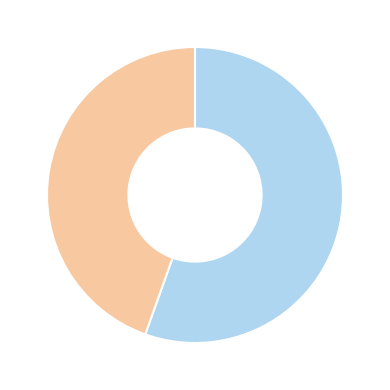

Is there any slice that represents more than half of the pie?

Yes